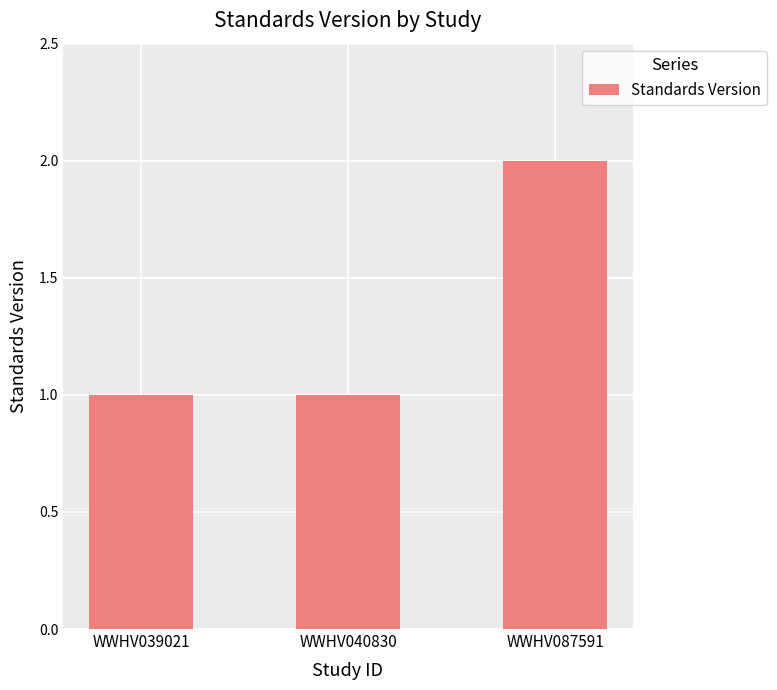

What is the minimum value shown in the chart?

1